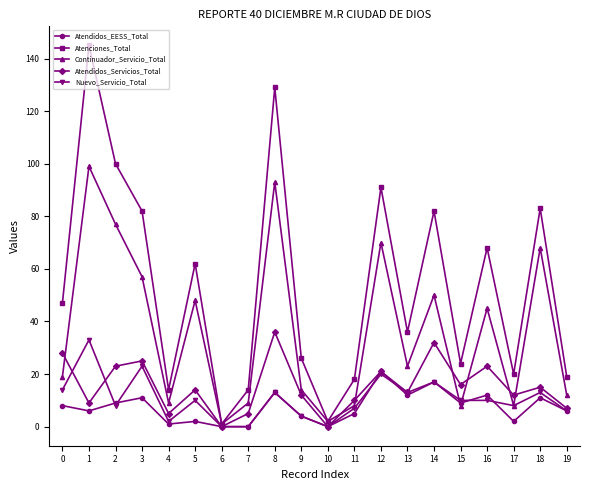

What is the difference between the second highest and minimum values in the Atendidos_Servicios_Total series?

32